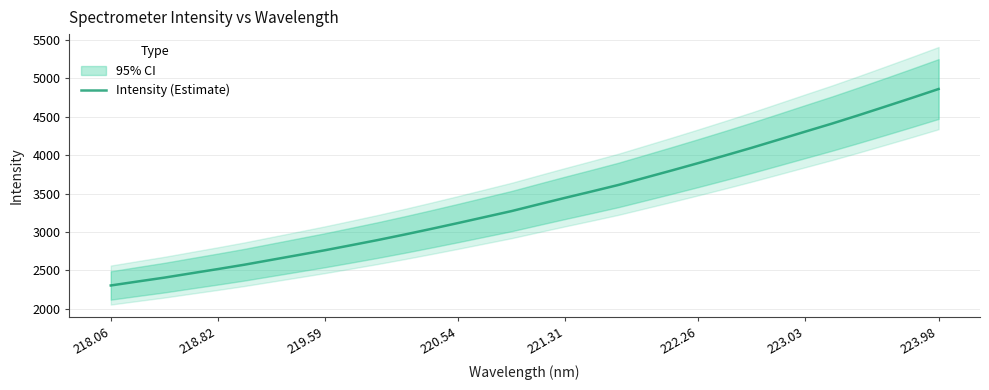

What is the greatest value displayed?

4859.0